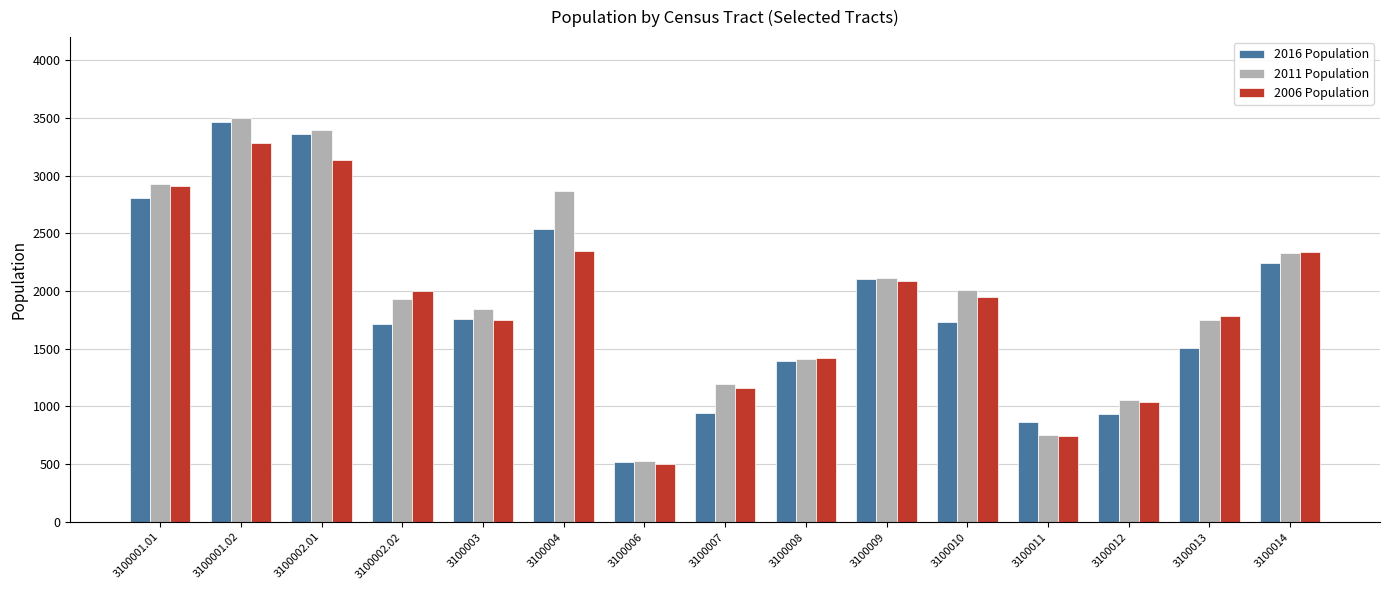

What is the sum of the 2011 Population values at 3100003 and 3100014?

4172